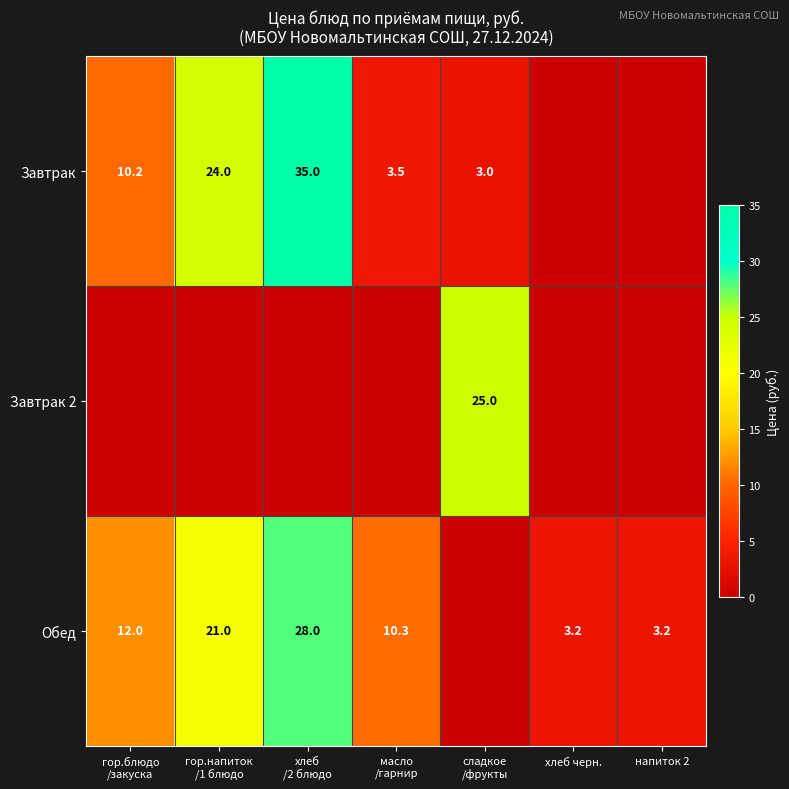

How many categories are shown in the chart?

7